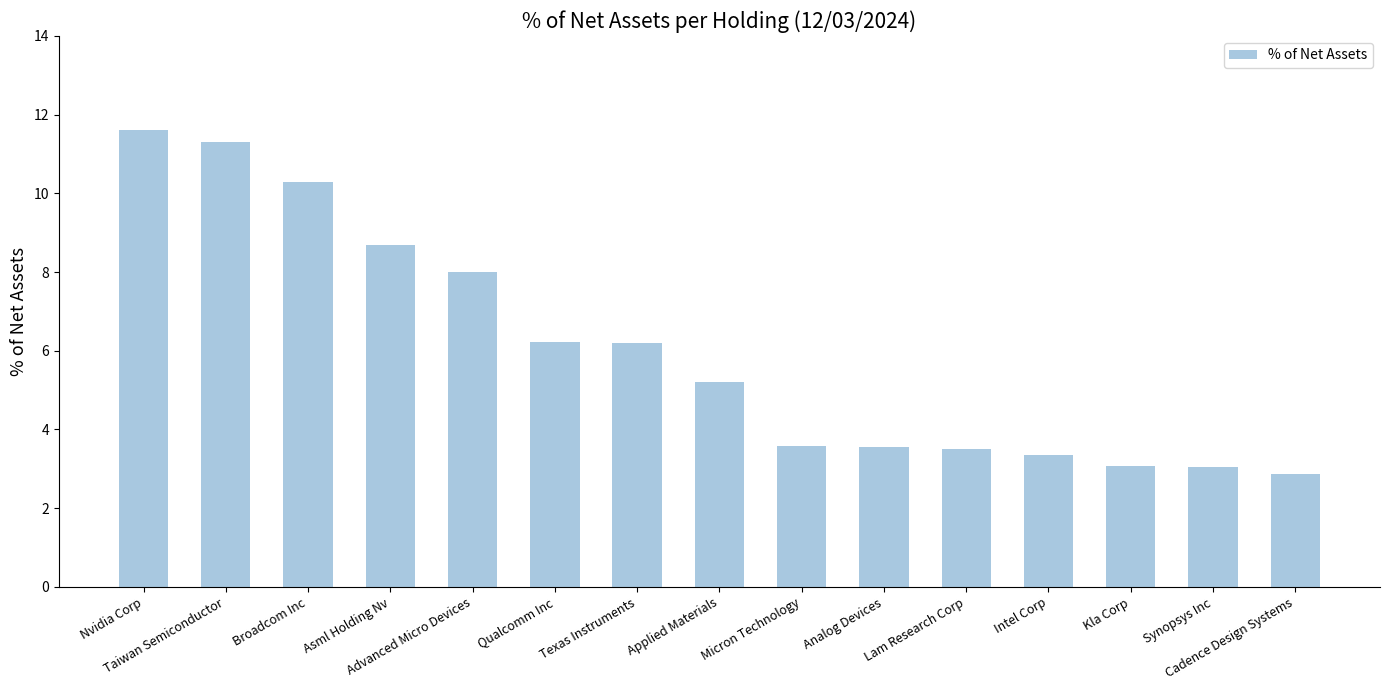

What is the change in value from Broadcom Inc to Lam Research Corp?

-6.8